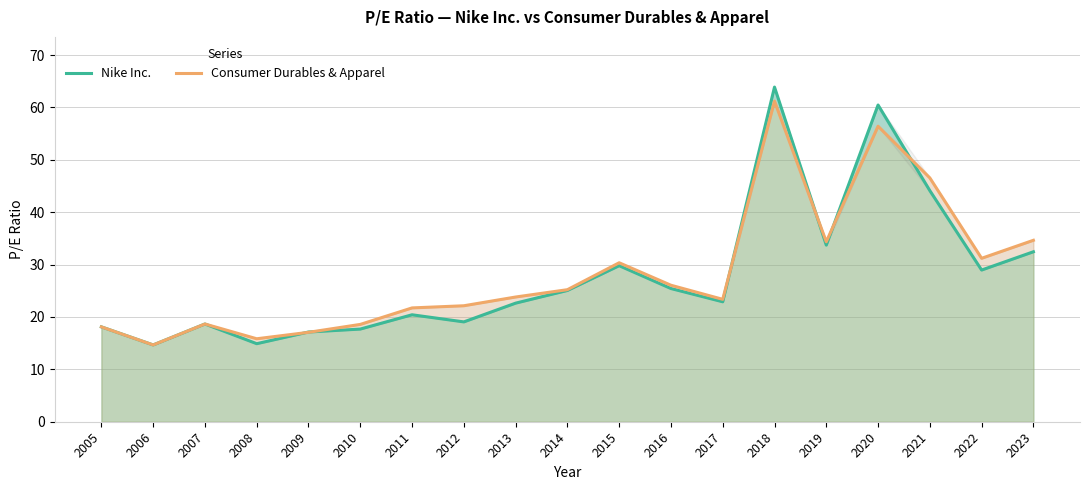

Which category has the highest value in the Nike Inc. series?

2018